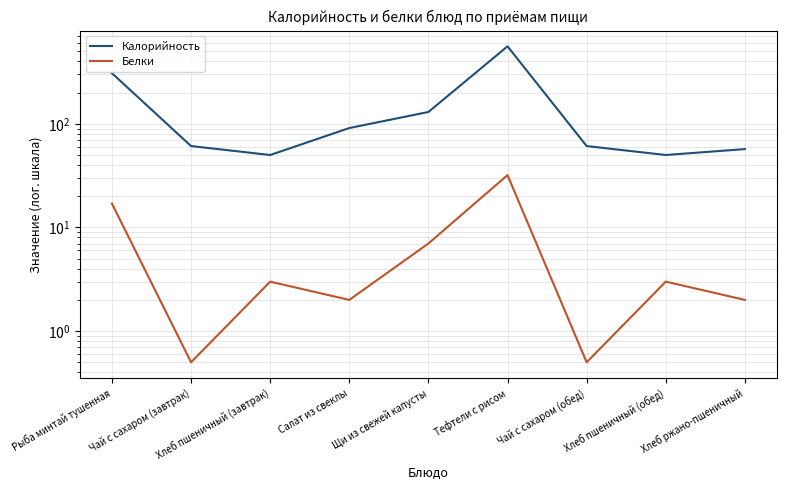

What is the value of the Калорийность point at the 6th from the left?

559.0